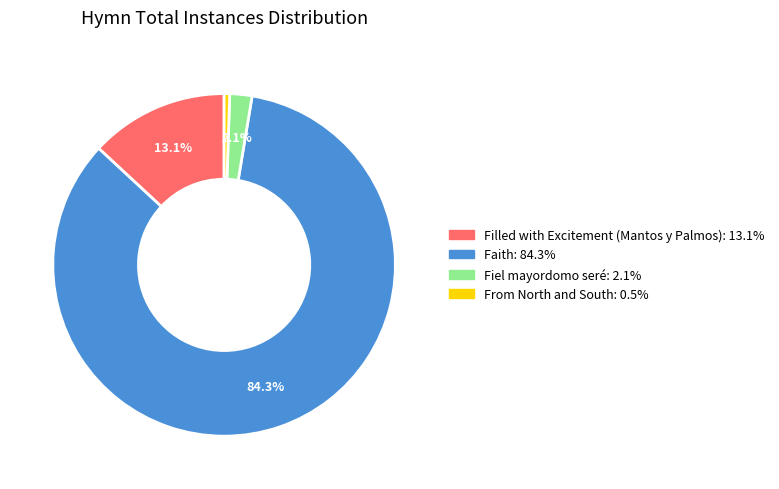

Does any single category account for the majority?

Yes